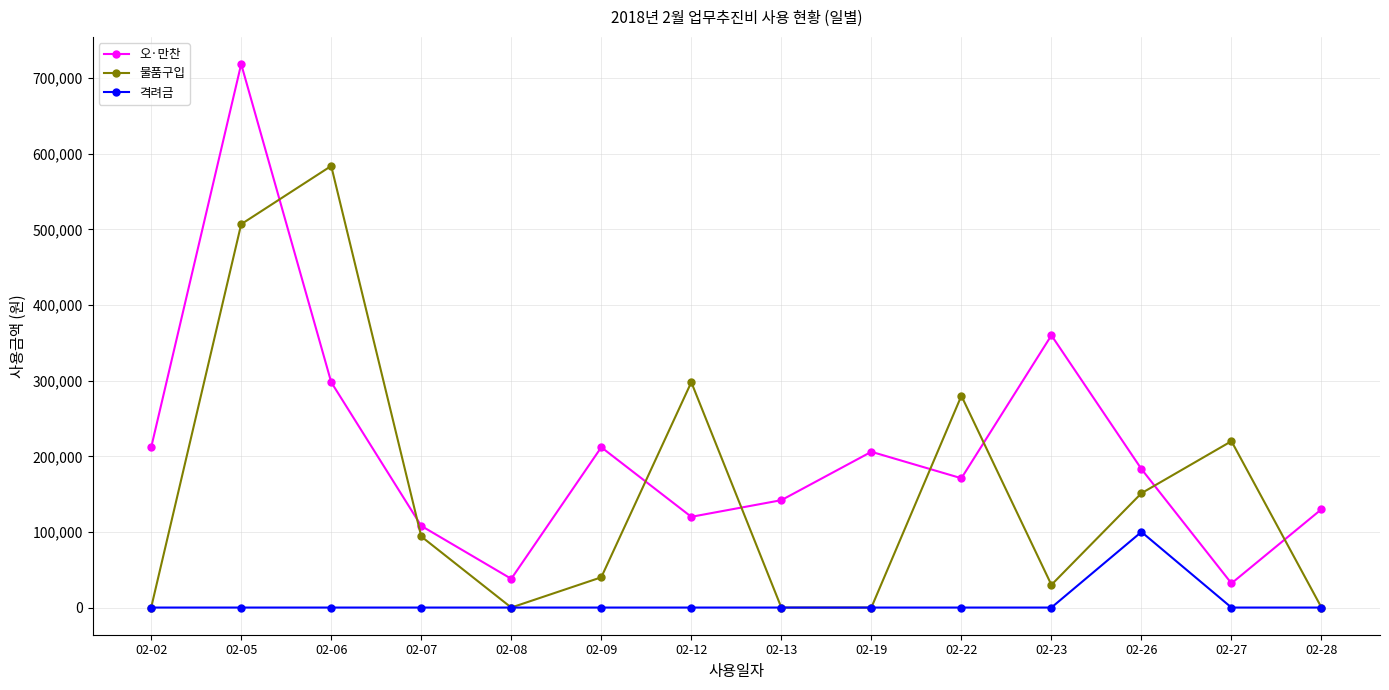

Which series changed the most between 02-08 and 02-28?

오·만찬